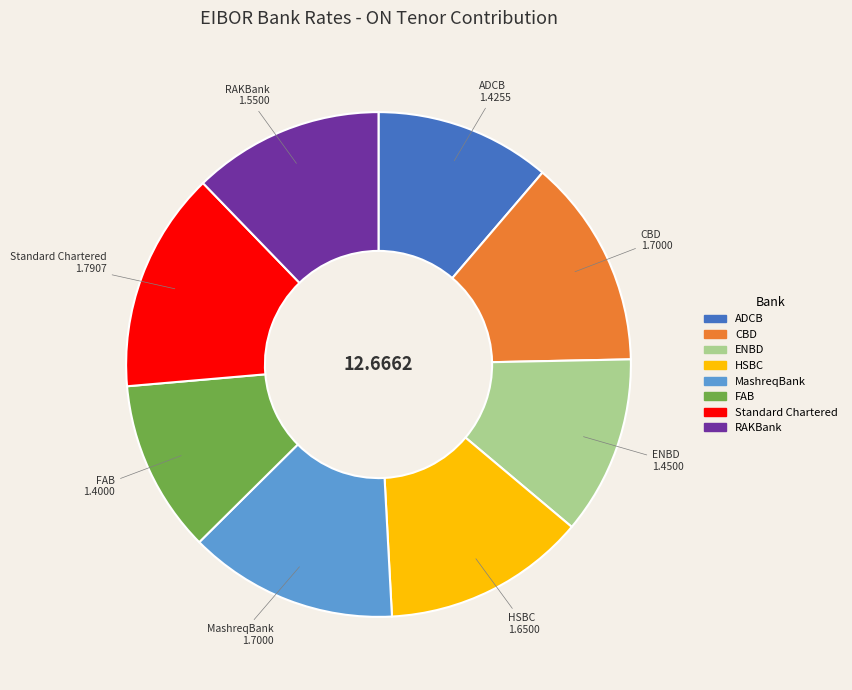

Combined, do RAKBank and ENBD account for over 50%?

No